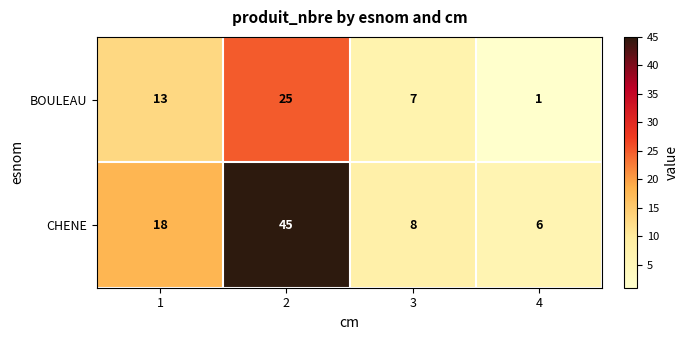

What is the difference between the second highest and second lowest values in the BOULEAU series?

6